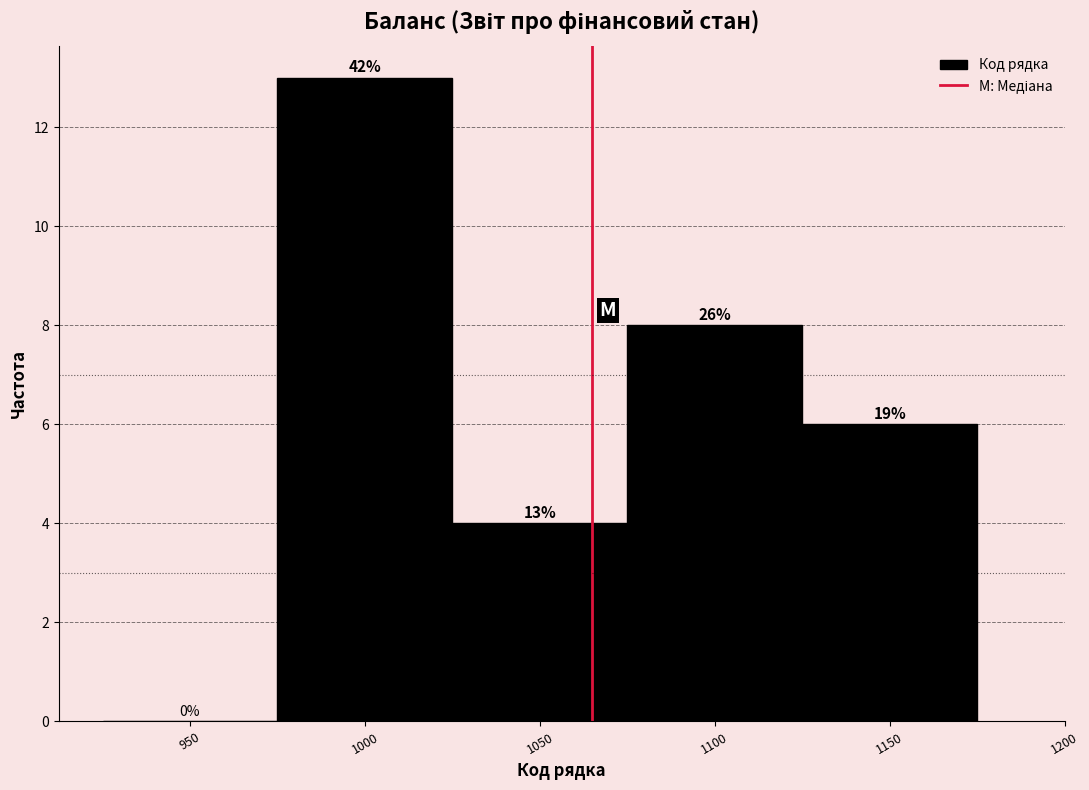

Are the bars horizontal?

No